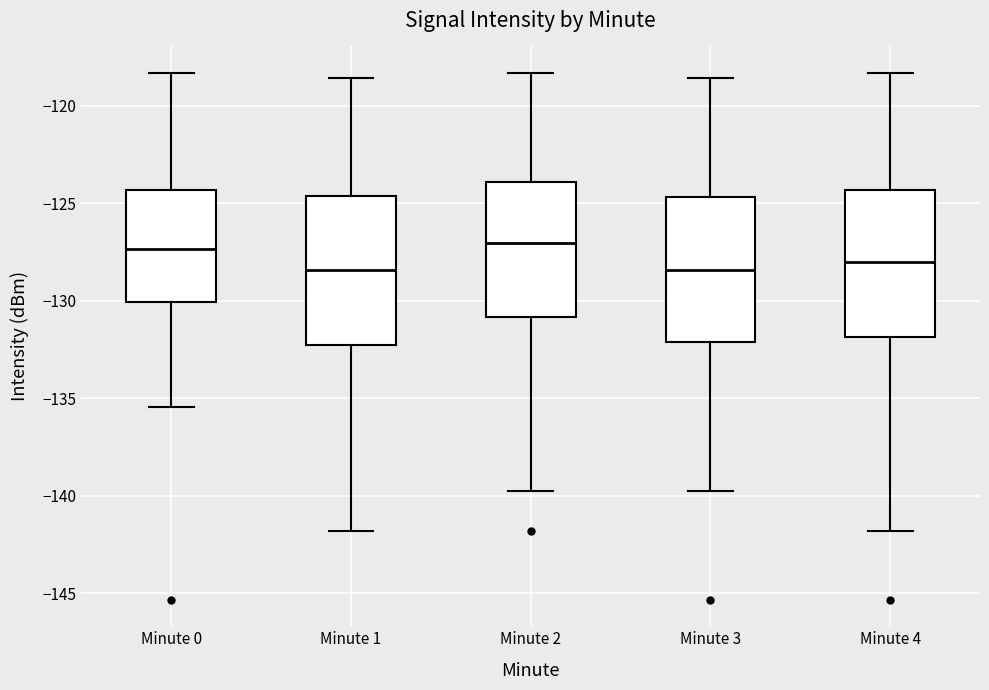

Where does the upper whisker of the box for Minute 1 end on the y-axis? The values are not printed on the chart, so give them approximately, as read against the axis.

-118.5